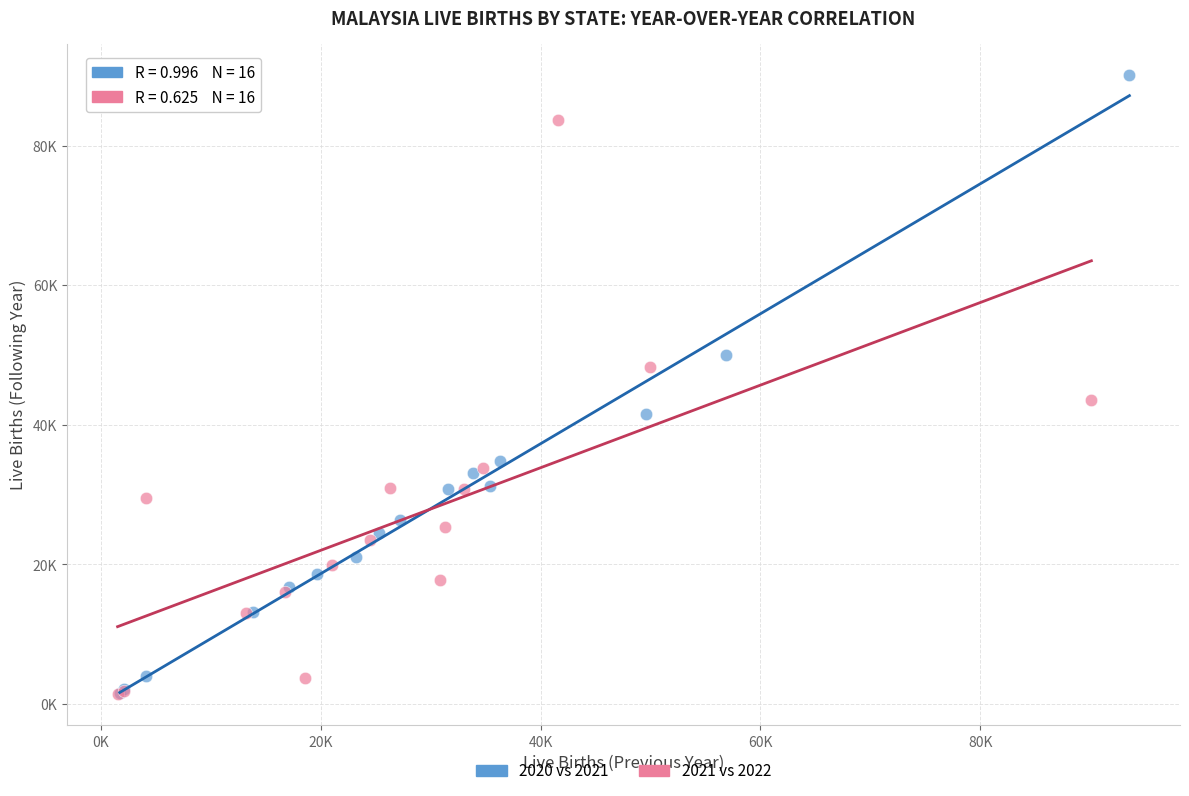

What are all the series names shown in the legend?

2020 vs 2021, 2021 vs 2022